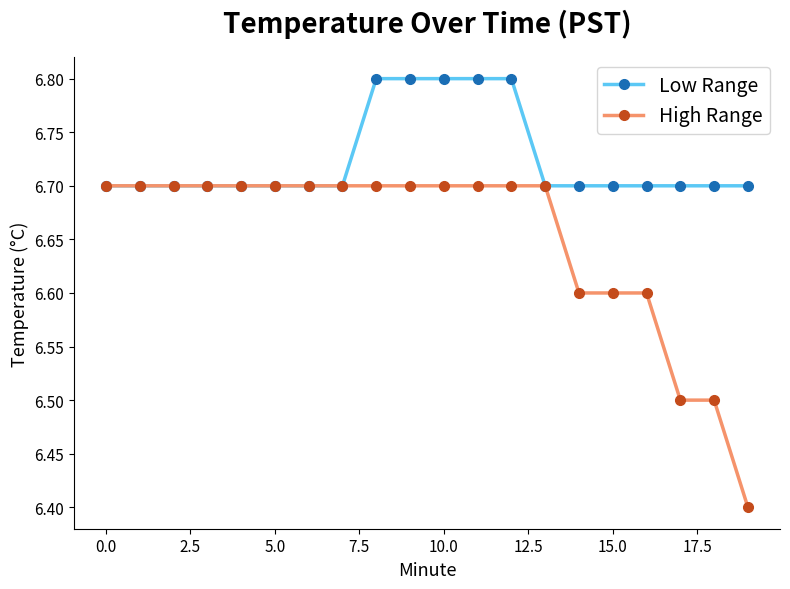

Which series has the largest range (max minus min)?

High Range